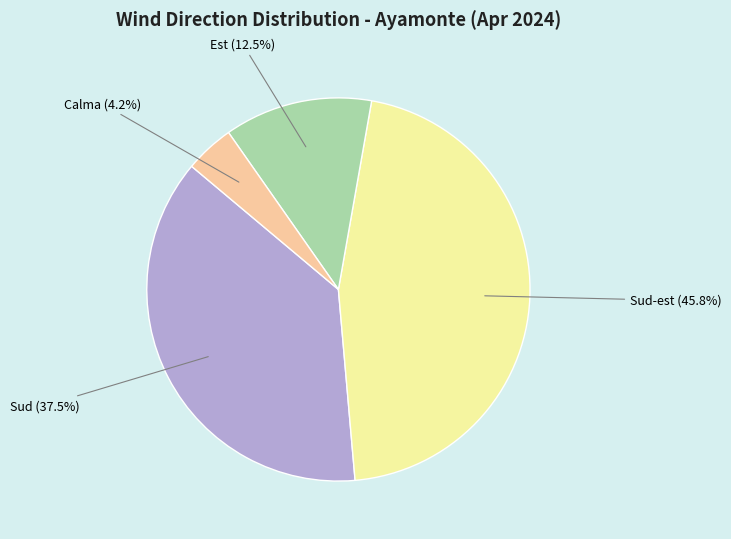

How many segments does this pie chart have?

4